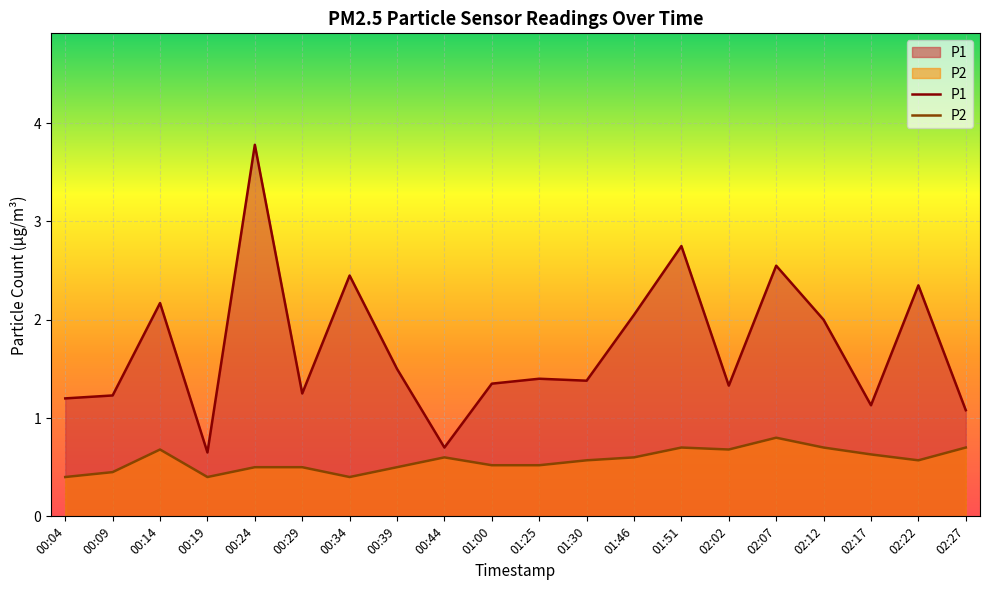

At which category does P2 reach its first local valley?

00:19